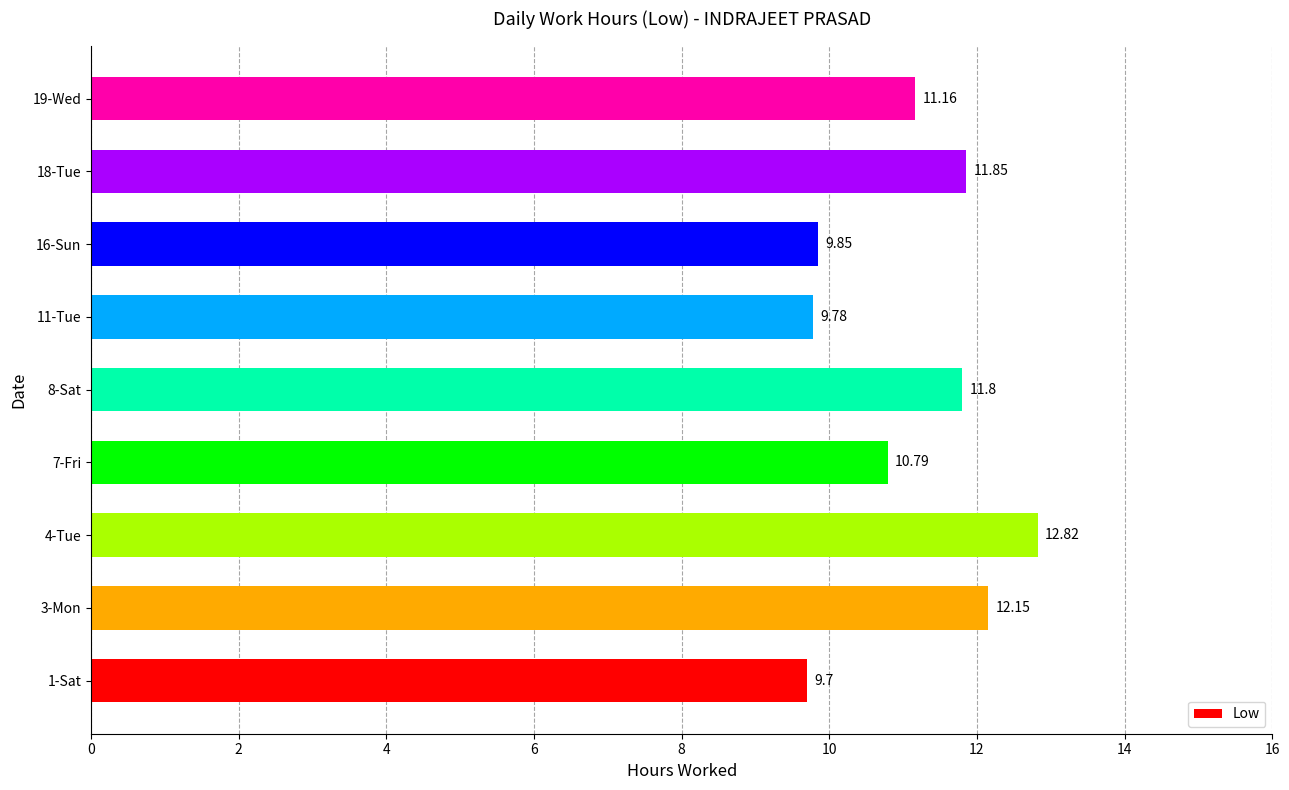

What is the difference between the maximum and minimum values?

3.1